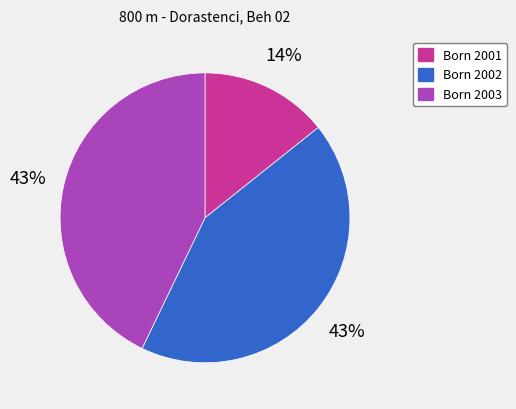

To the nearest percent, what percentage of the pie is Born 2002?

43%